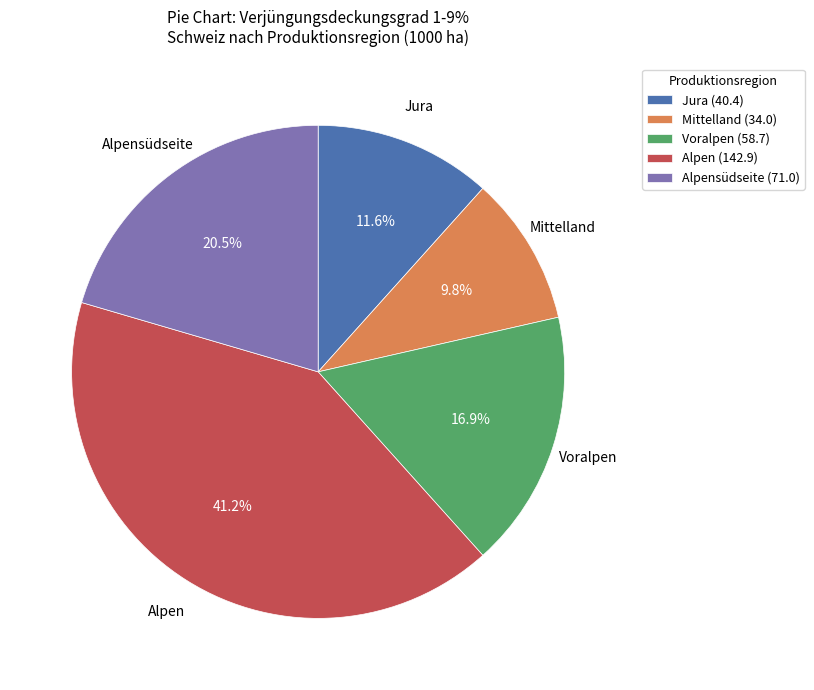

Approximately how many times larger is the value at Voralpen (58.7) compared to Alpensüdseite (71.0)?

0.8